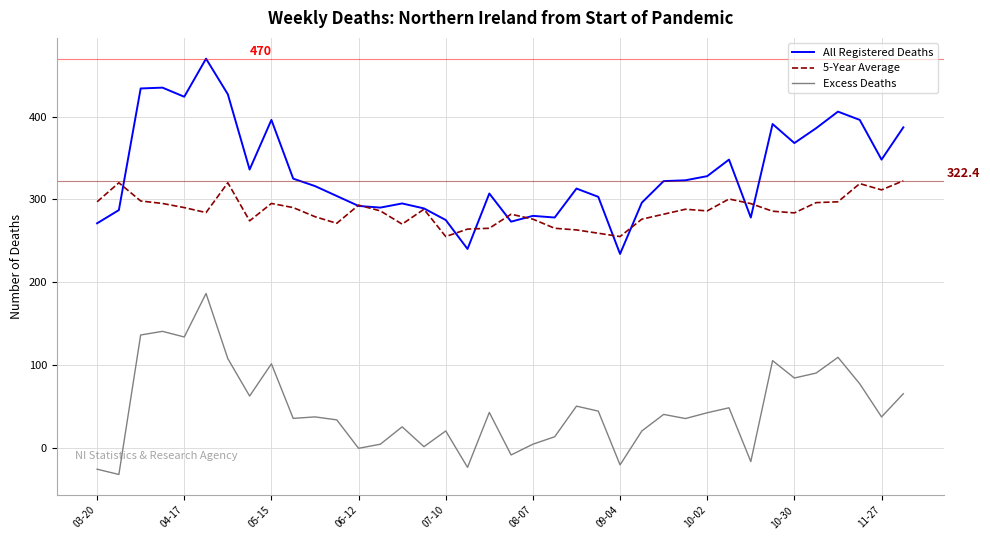

Rank the series by their maximum value, from lowest to highest.

Excess Deaths, 5-Year Average, All Registered Deaths